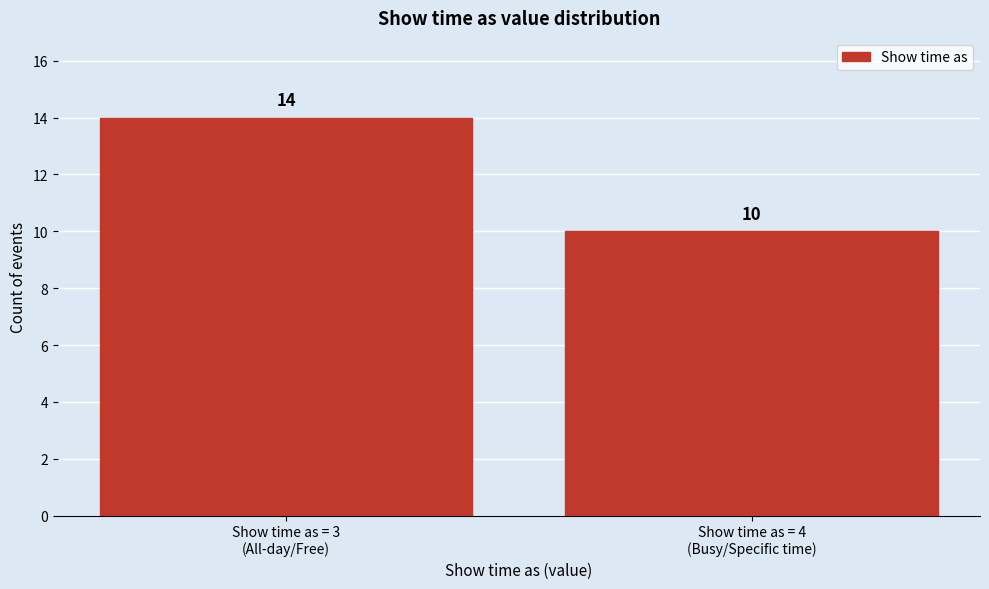

Reading left to right, list all the values displayed in this chart.

14	10